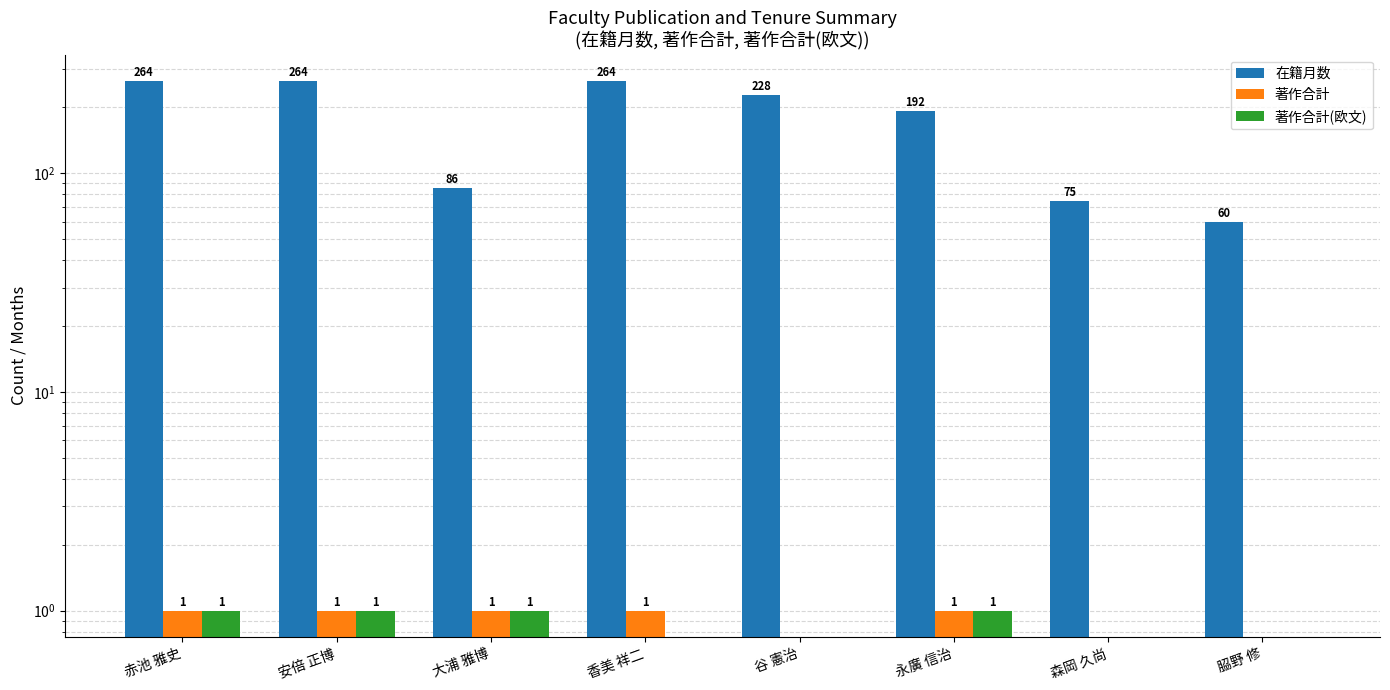

The value of 著作合計(欧文) at 谷 憲治 is 0. True or false?

True